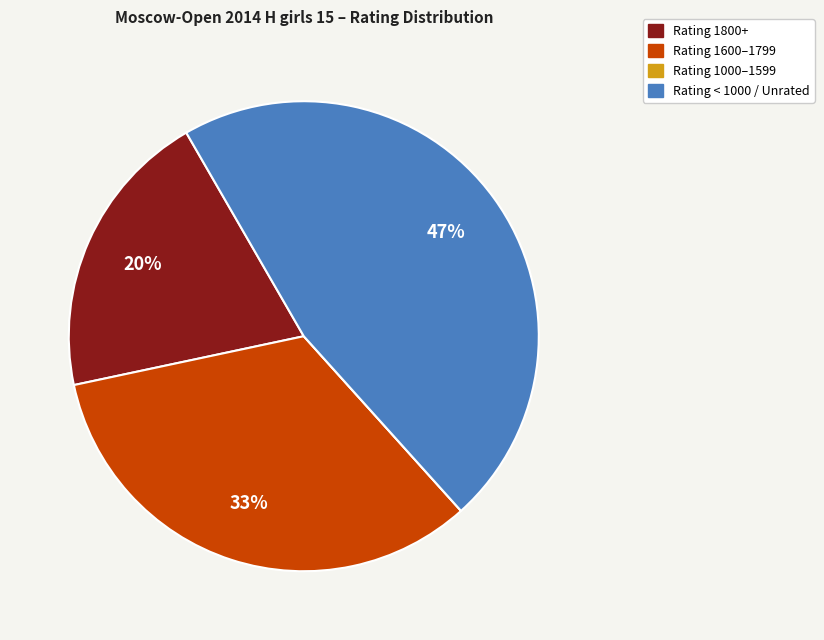

Is it true that Rating 1800+ is 33% of the pie?

False